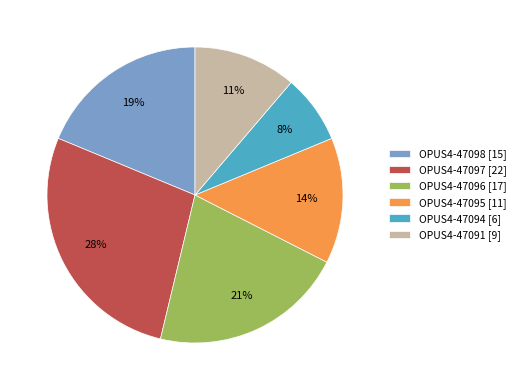

How many slices are in this pie chart?

6